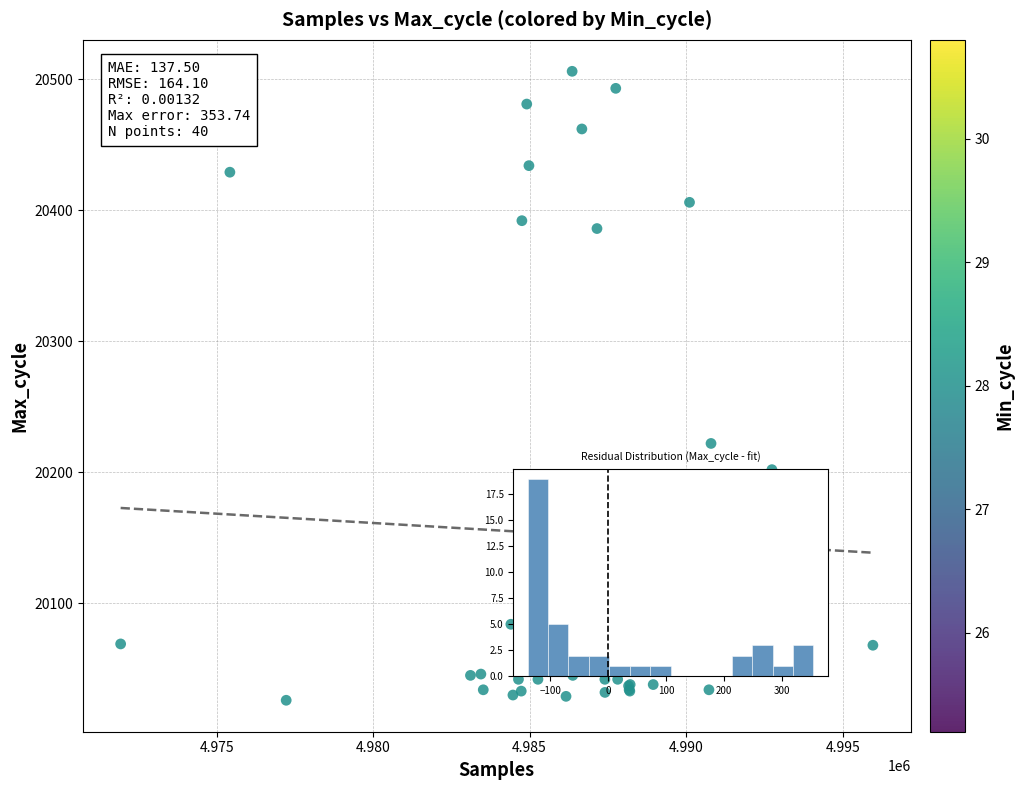

What Y value in the scatter plot is closest to 20266?

20222